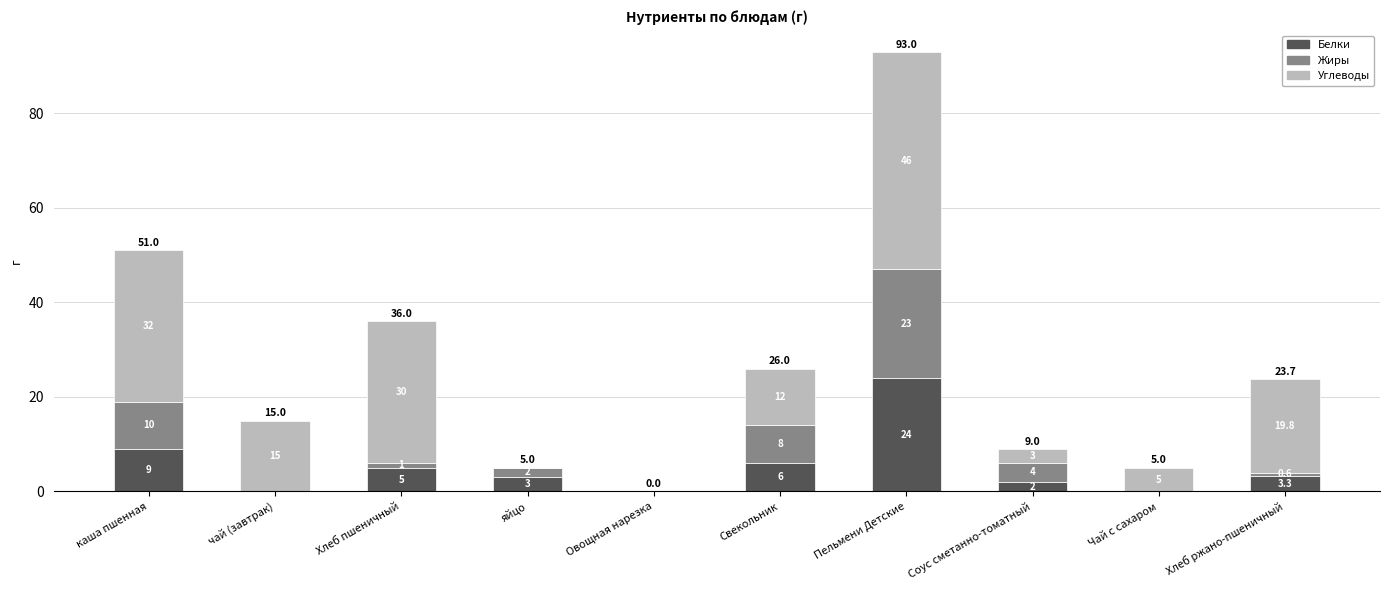

What are all the series names shown in the legend?

Белки, Жиры, Углеводы